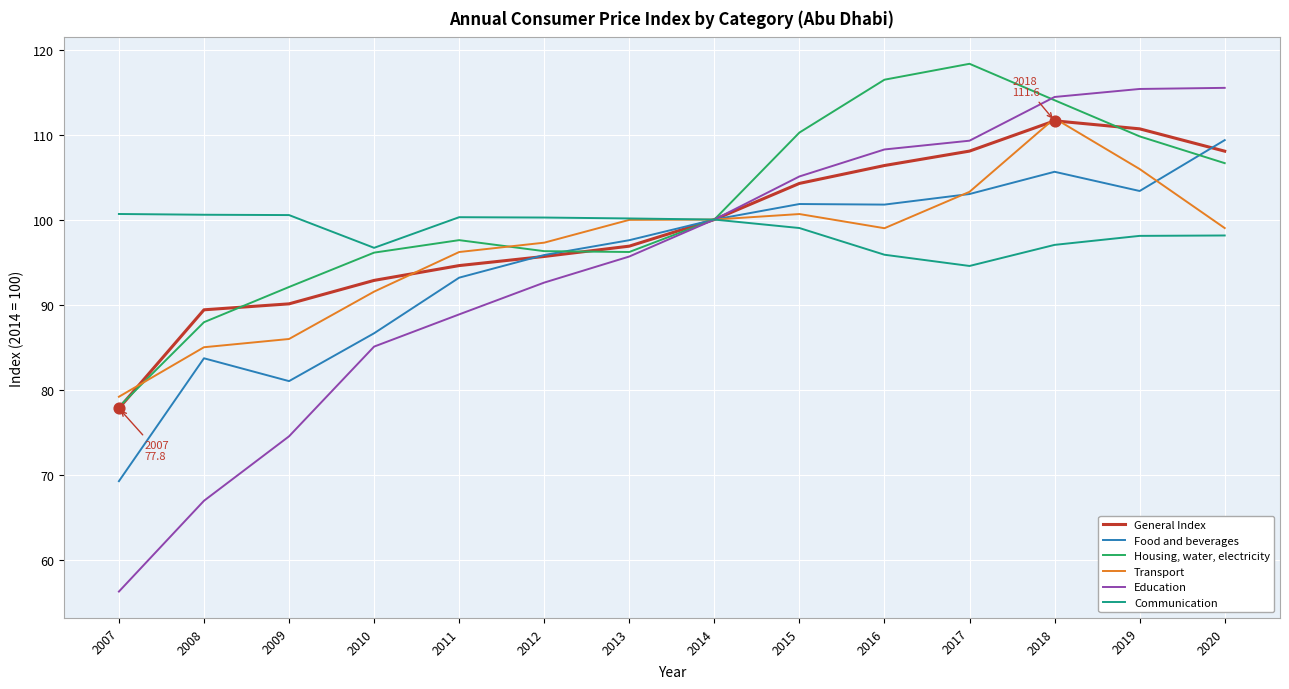

What are all the series names shown in the legend?

General Index, Food and beverages, Housing, water, electricity, Transport, Education, Communication